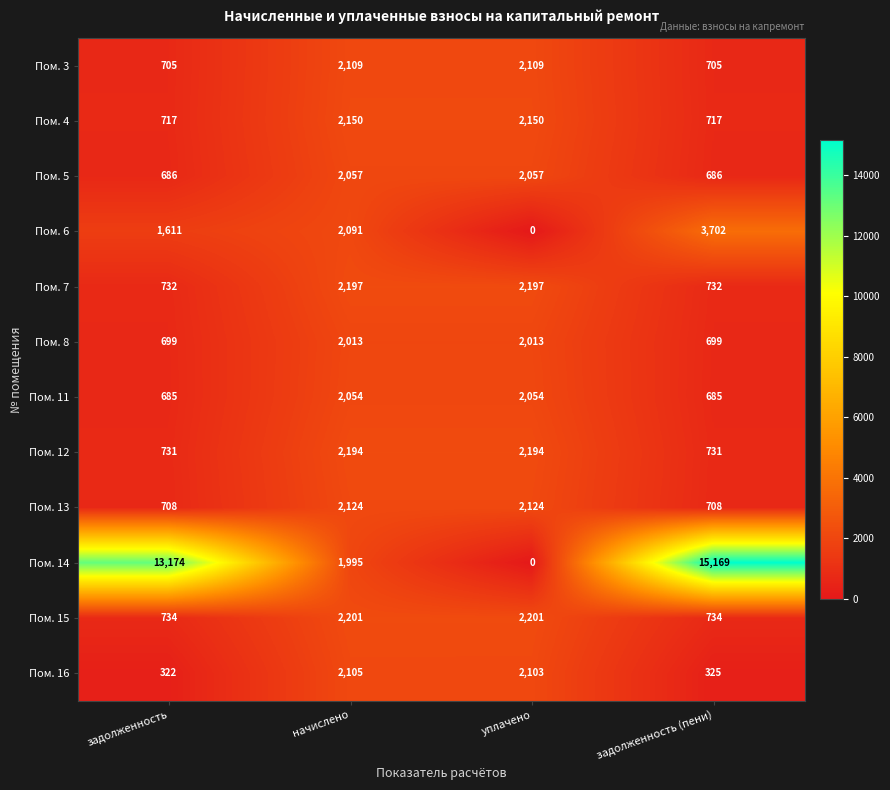

What value does the Пом. 4 series have at уплачено, to the nearest 10?

2150